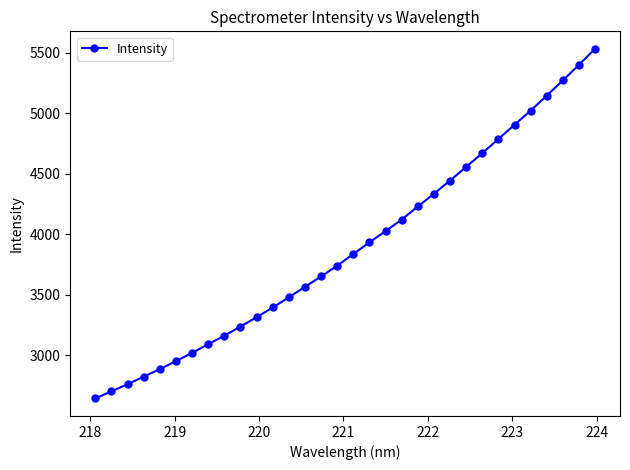

Count the number of values greater than 3837.

16